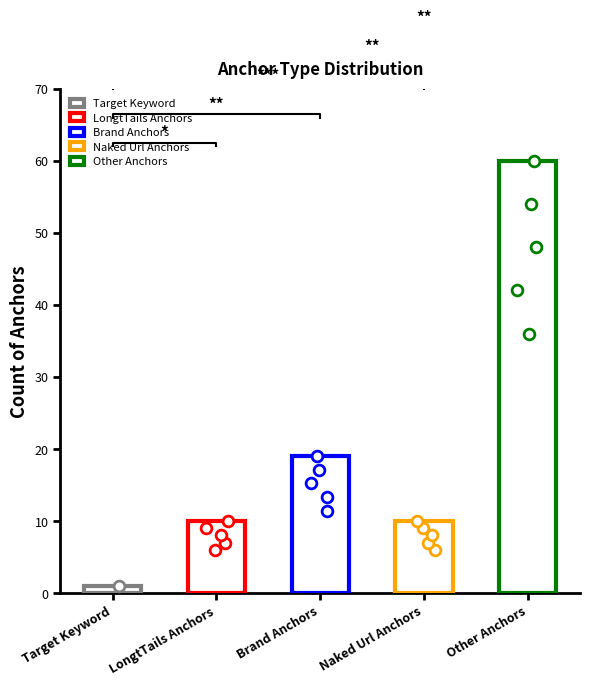

Which has a higher value, Brand Anchors or Naked Url Anchors?

Brand Anchors